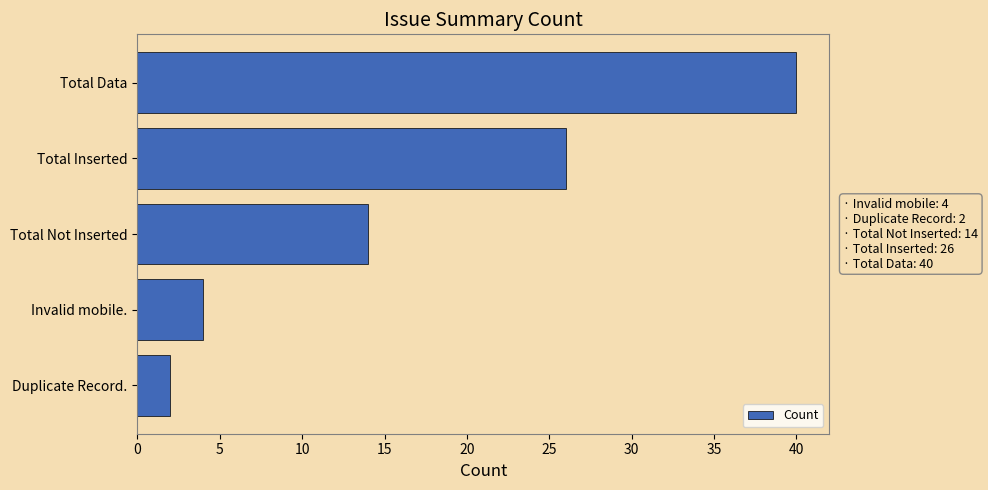

Which has a higher value, Duplicate Record. or Invalid mobile.?

Invalid mobile.